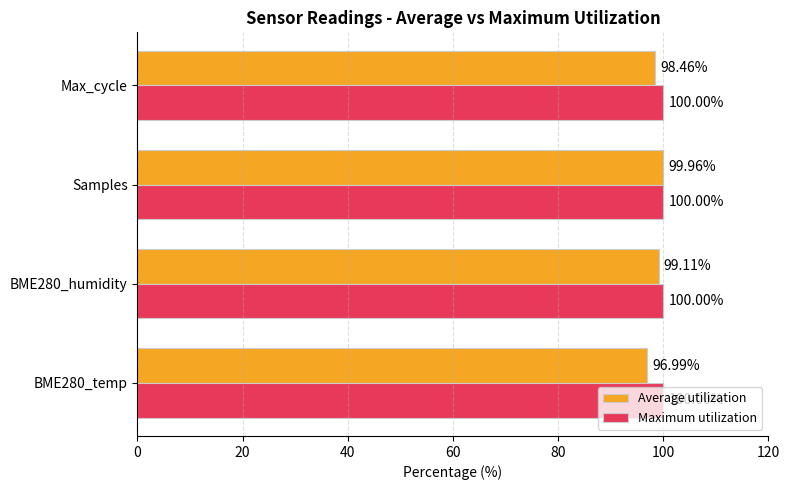

What is the minimum value shown in the chart?

97.0